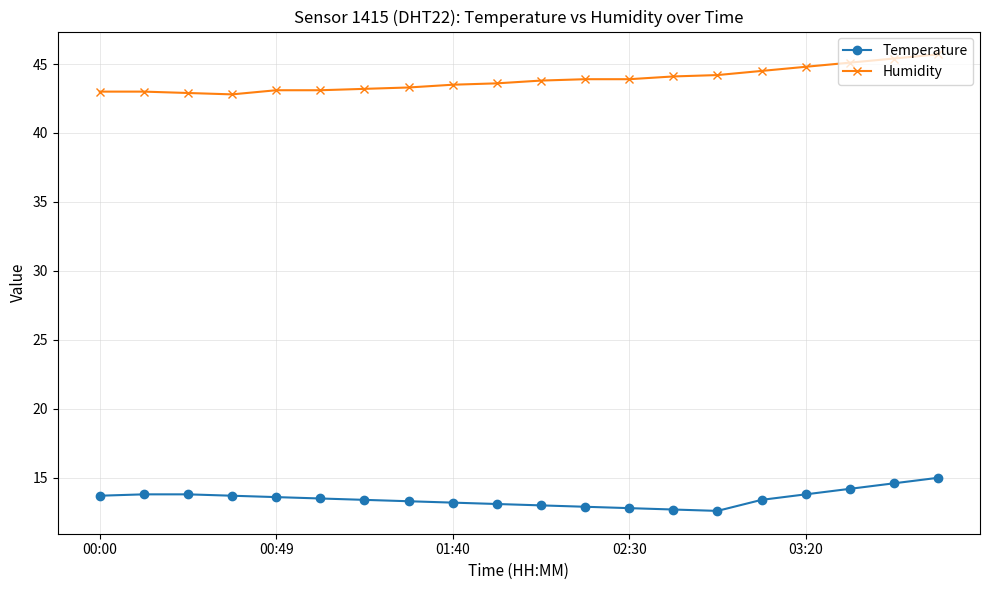

What is the difference between the maximum and second lowest values in the Humidity series?

2.8